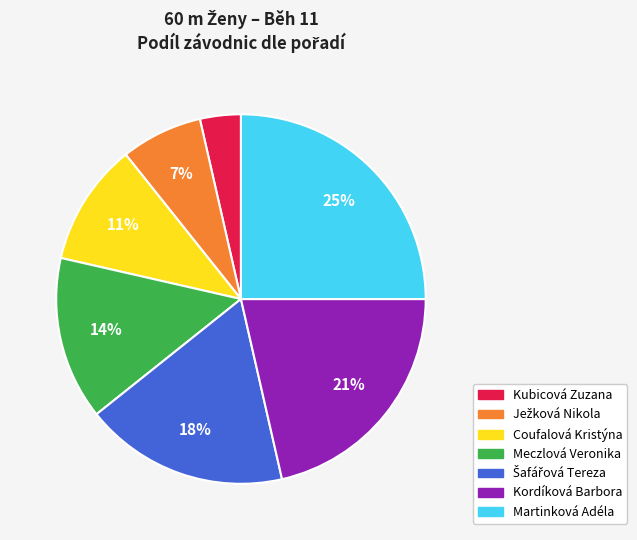

Which category has the biggest portion of the pie?

Martinková Adéla